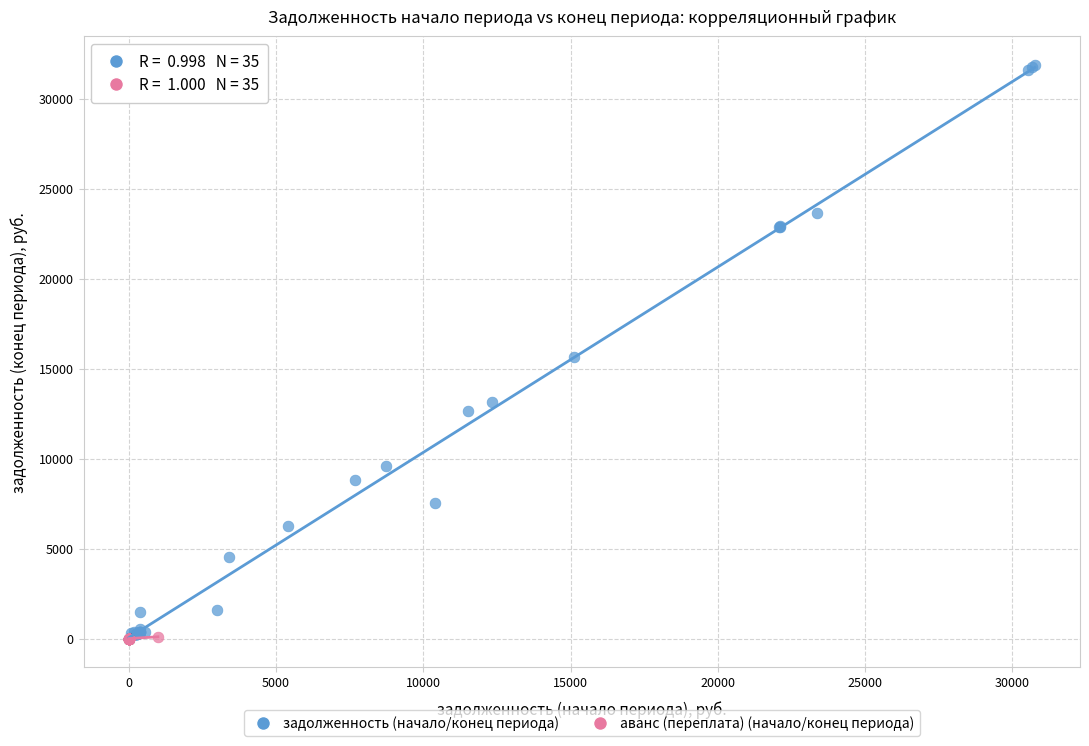

Which series reaches the maximum Y coordinate?

задолженность (начало/конец периода)